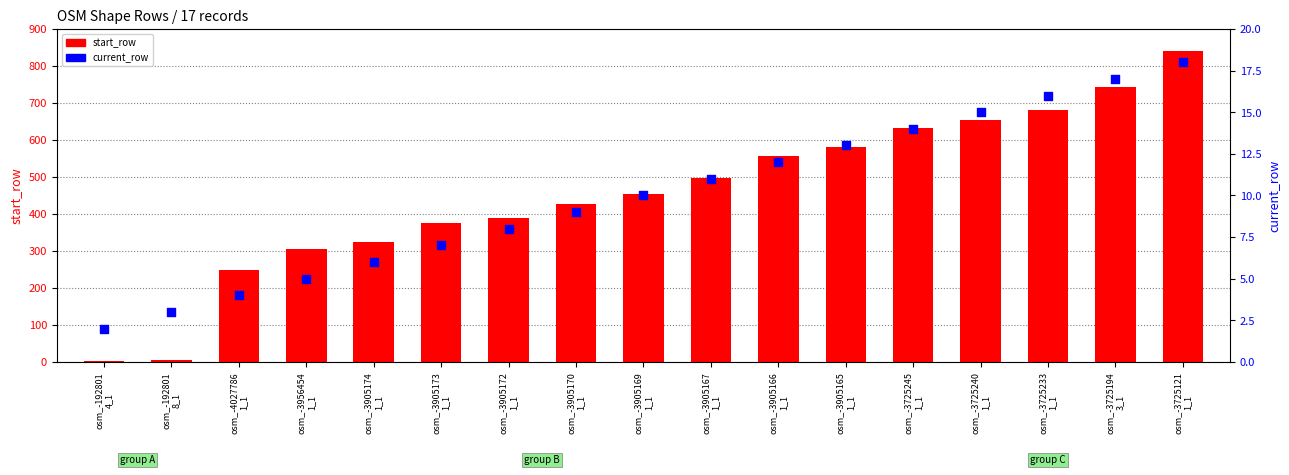

At how many categories does at least one series exceed 453?

9